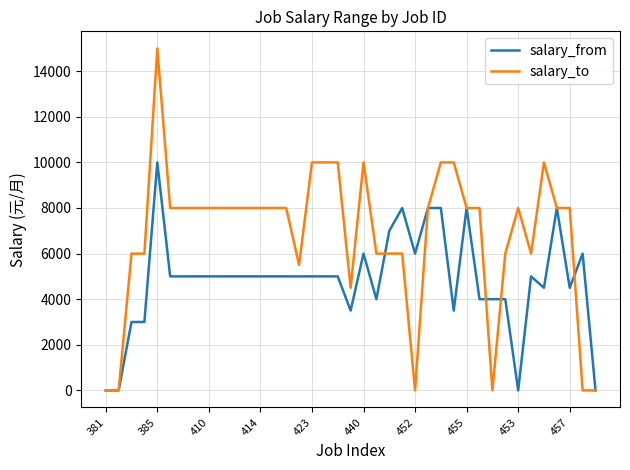

List the series in order of their peak value, lowest first.

salary_from, salary_to